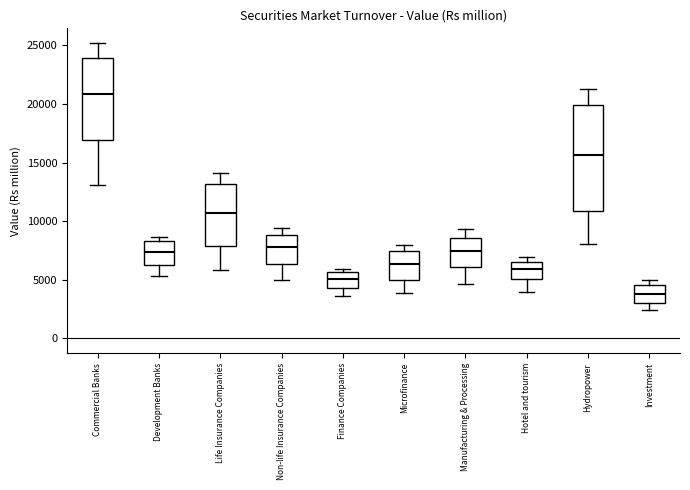

Which box has the highest median line?

Commercial Banks